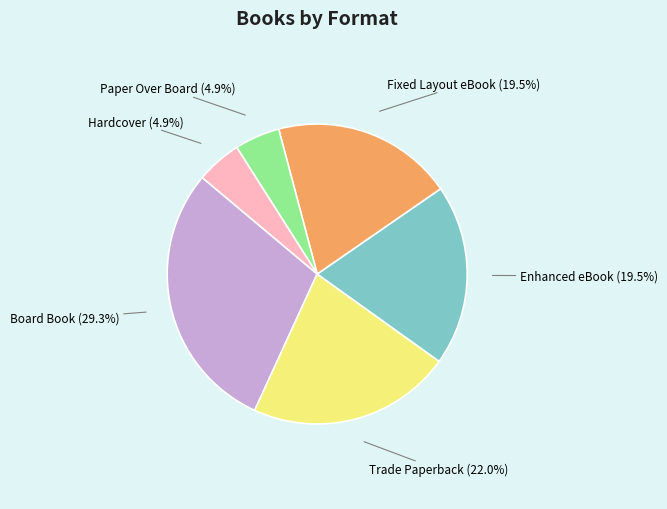

Is Board Book the majority of the pie?

No